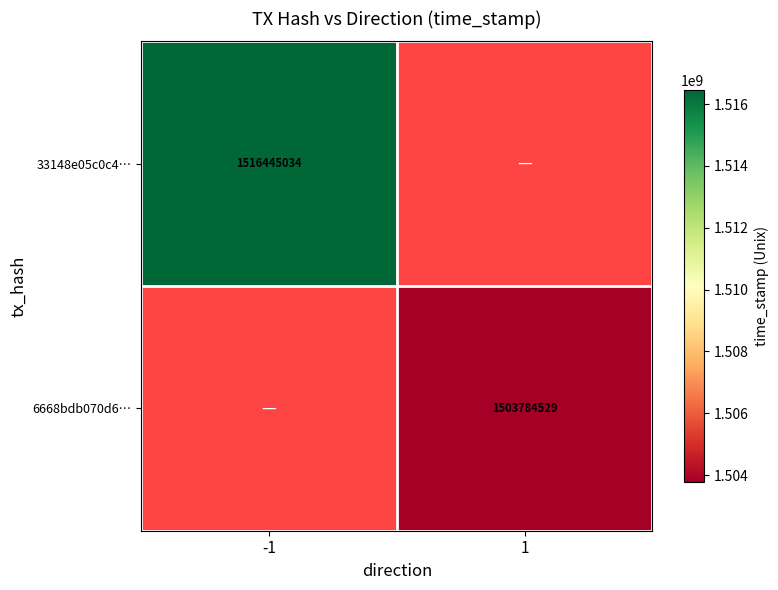

Is it true that 33148e05c0c4… equals 2436147476.7 at -1?

False